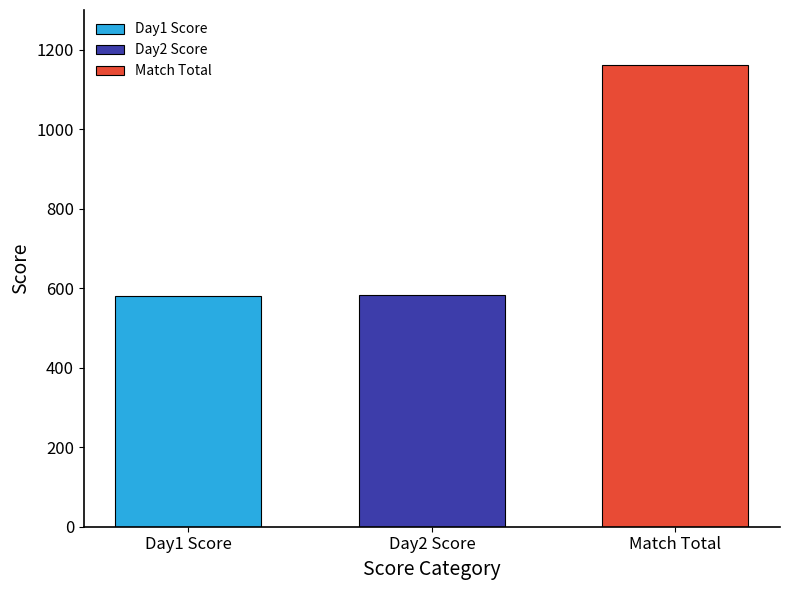

What are all the series names shown in the legend?

Day1 Score, Day2 Score, Match Total